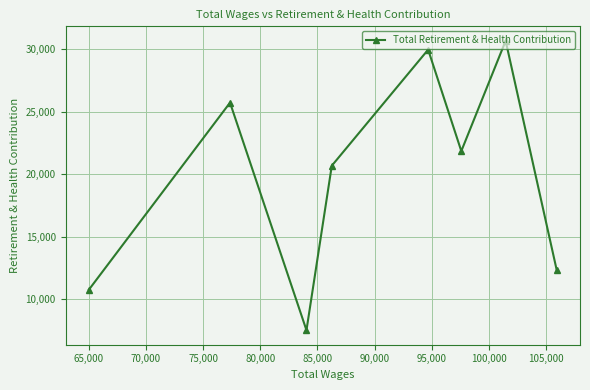

How many data points does each series have?

8